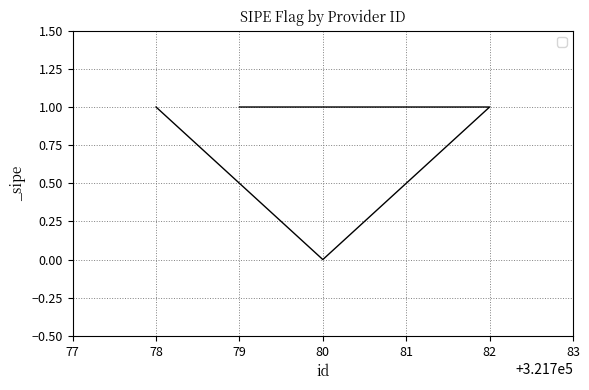

List the labels in order of value, largest first.

79, 81, 82, 78, 80